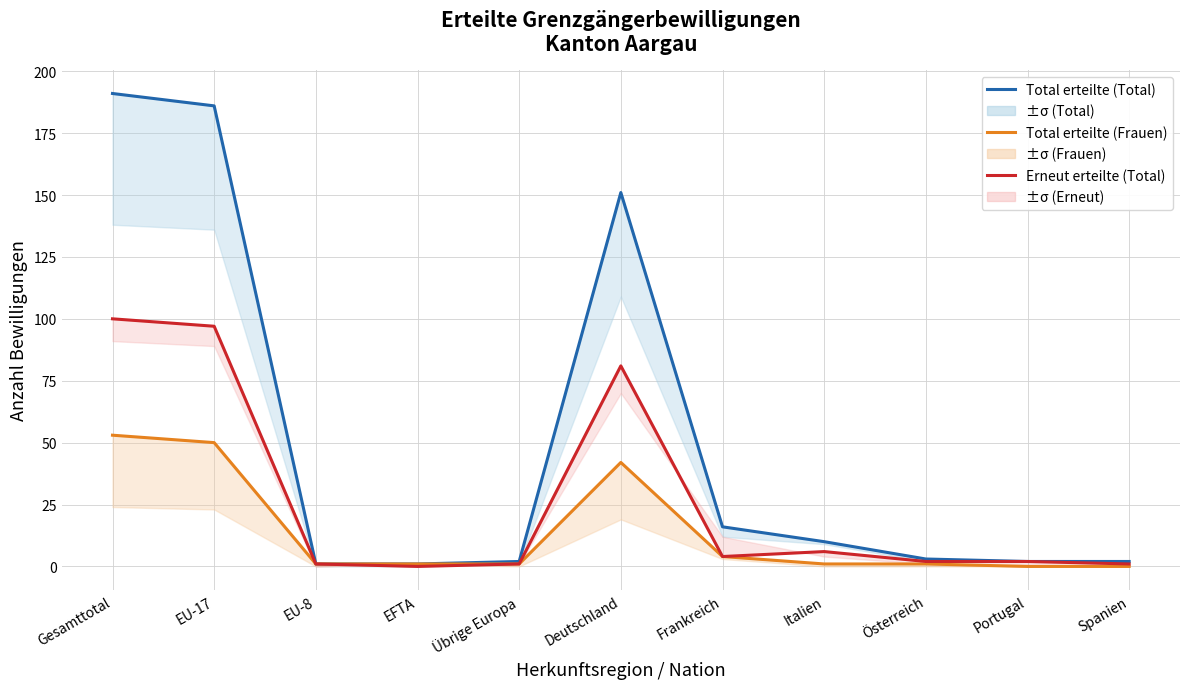

At which category is the sum across all series the highest?

Gesamttotal